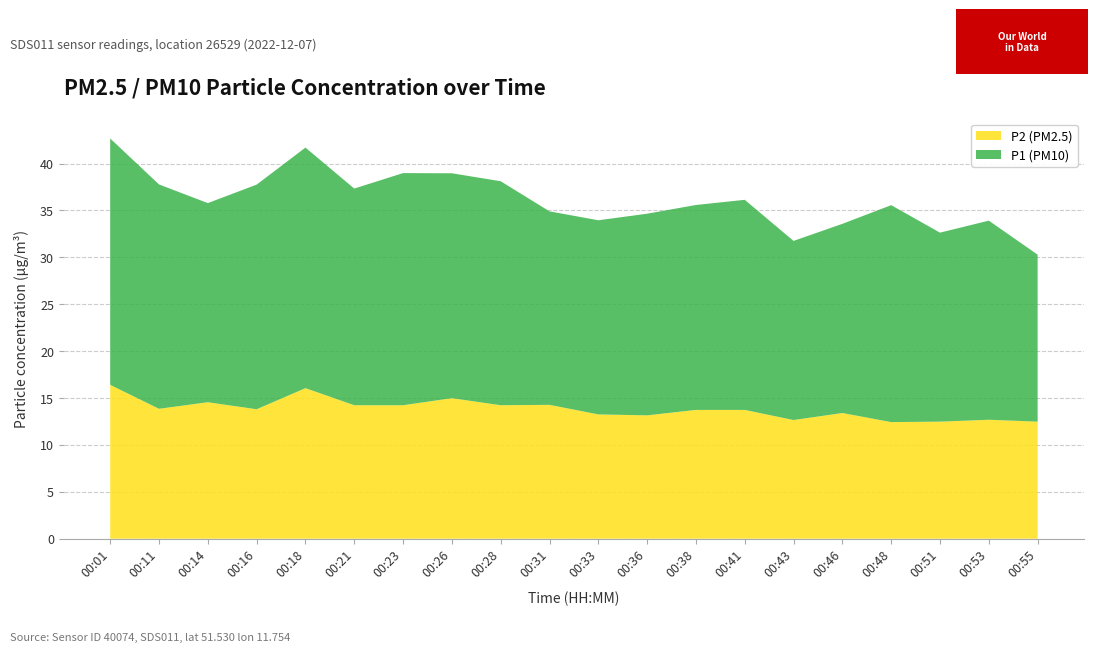

What is the minimum value for P2 (PM2.5)?

12.4